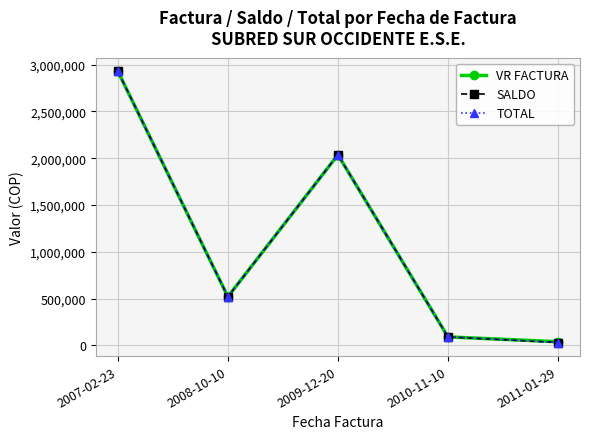

At which category does the chart reach its minimum across all series?

2011-01-29